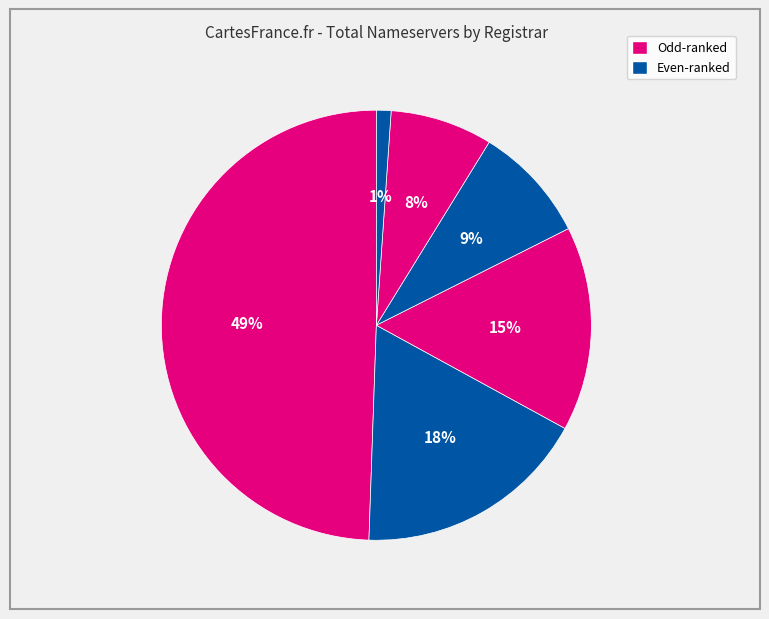

Count the number of slices in the pie.

6